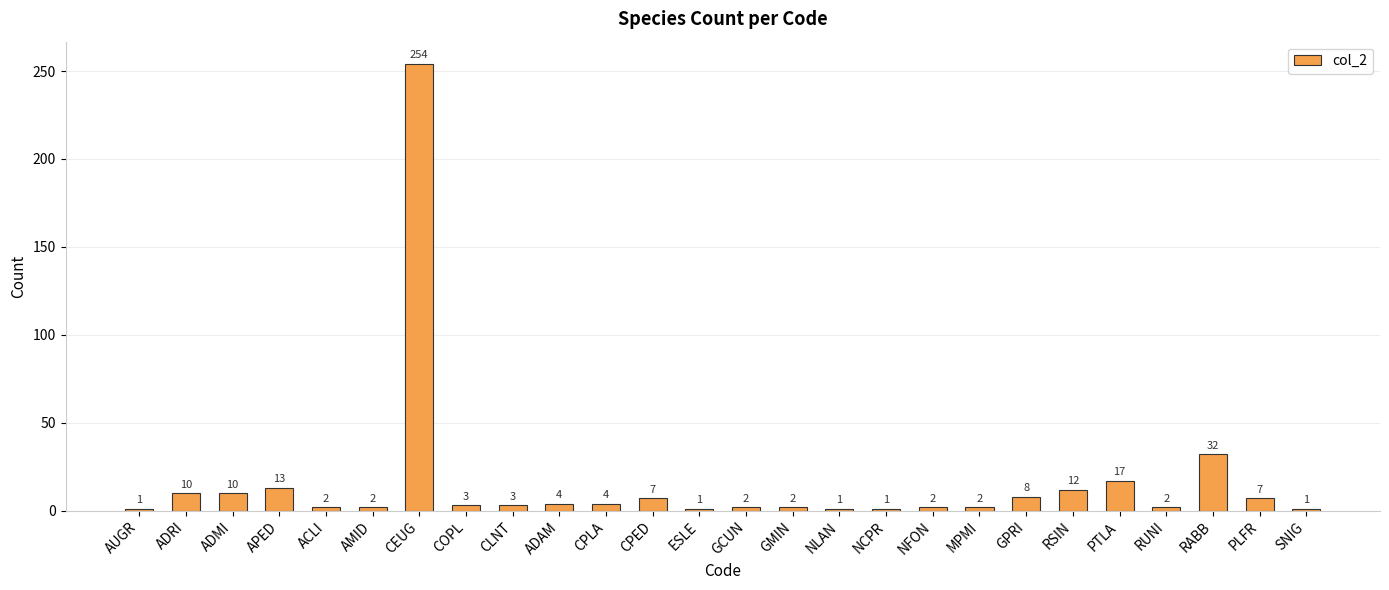

Where is the data nearest to the value 127?

RABB